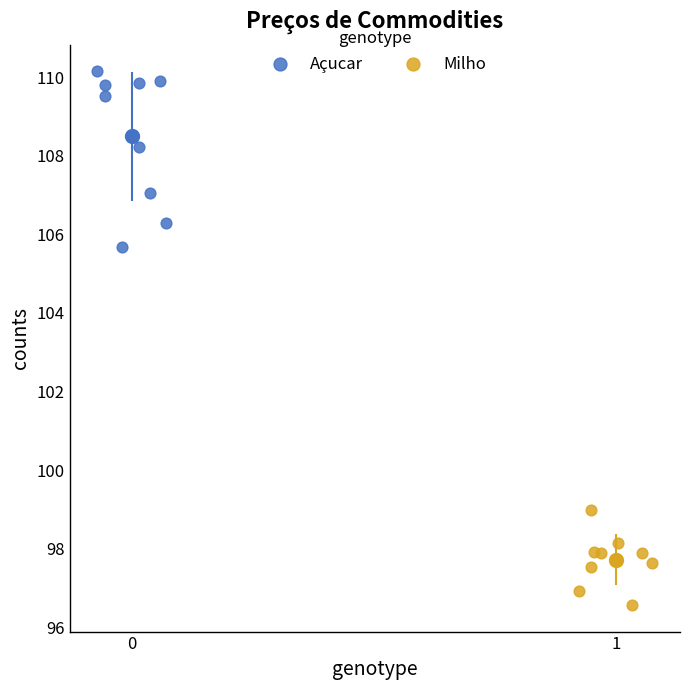

Which series has the widest spread of Y values?

Açucar